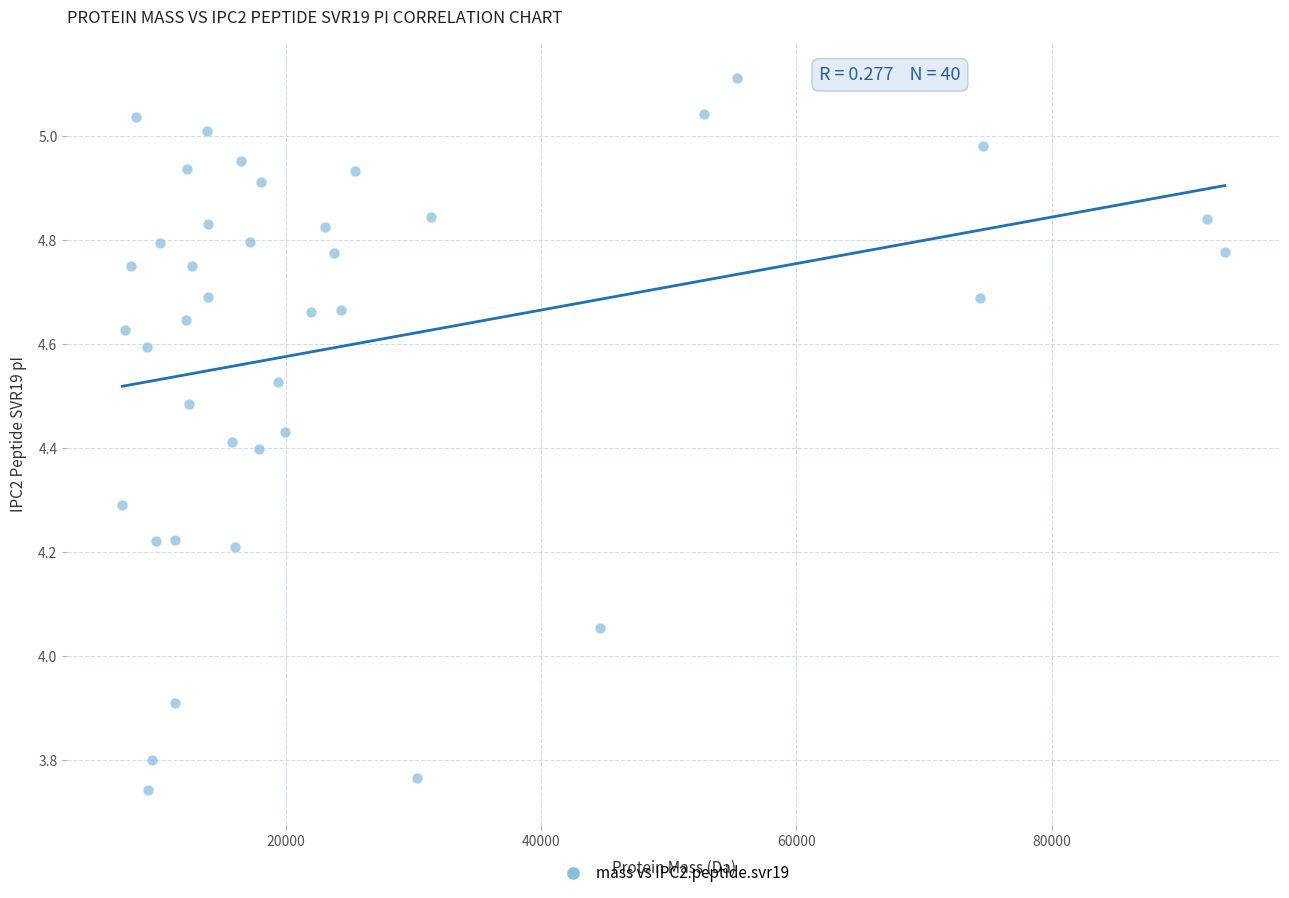

What is the range of Y values (max minus min)?

1.4